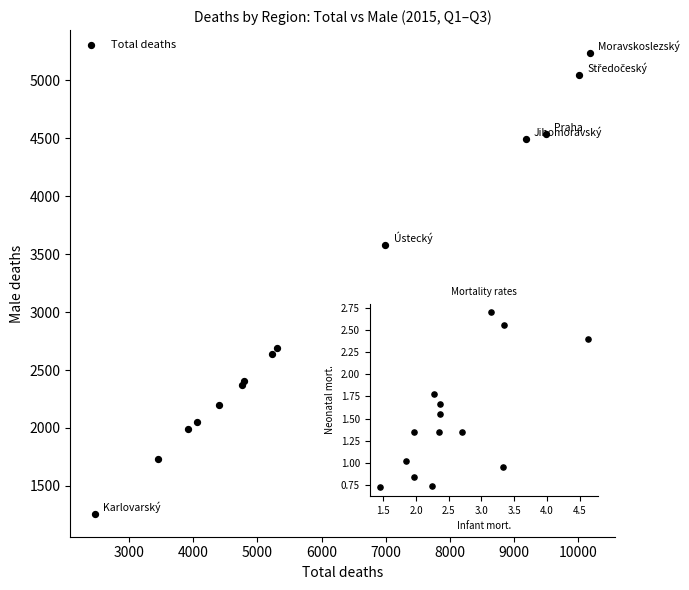

What Y value in the scatter plot is closest to 3247?

3578